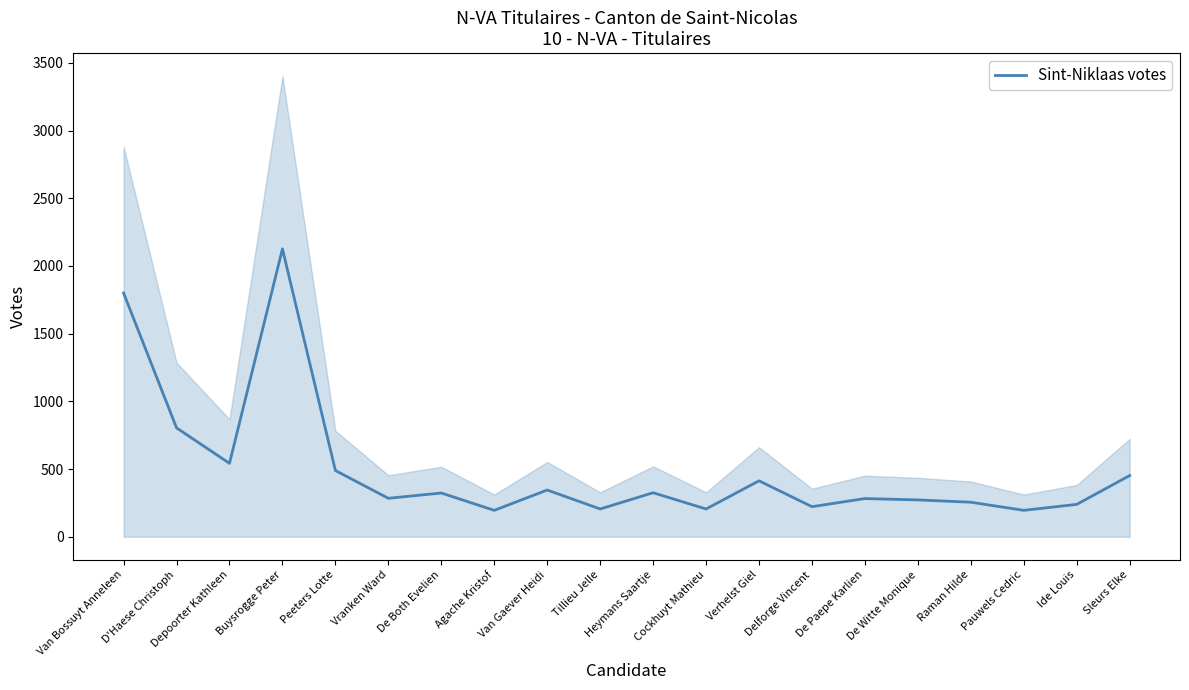

How many lines are shown in the chart?

1